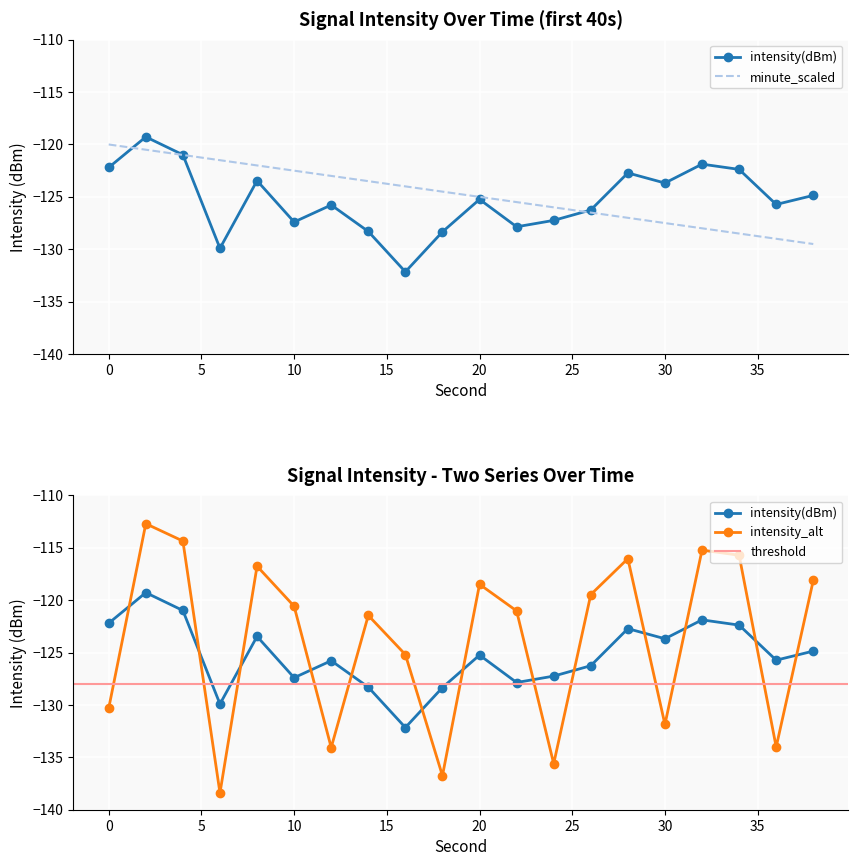

At how many categories does at least one series exceed -126?

18